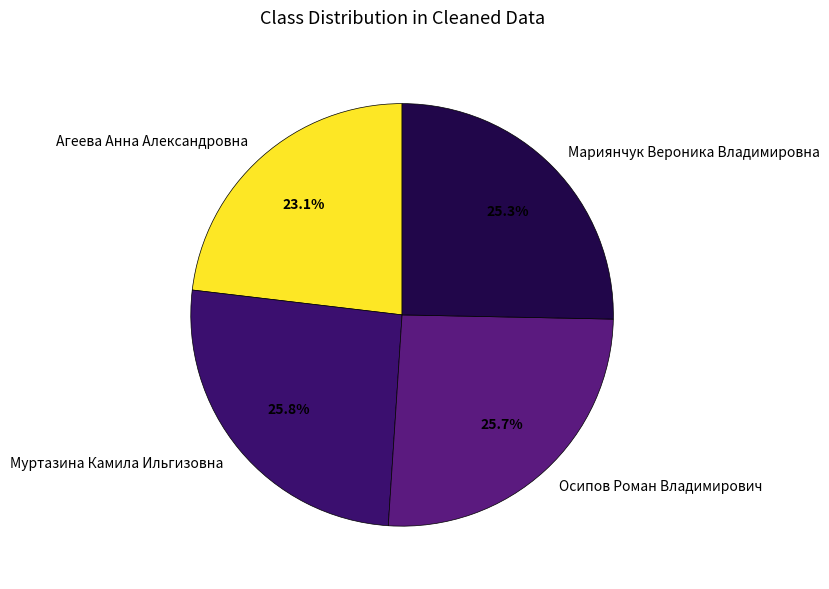

Is the sum of Мариянчук Вероника Владимировна and Агеева Анна Александровна greater than half?

No